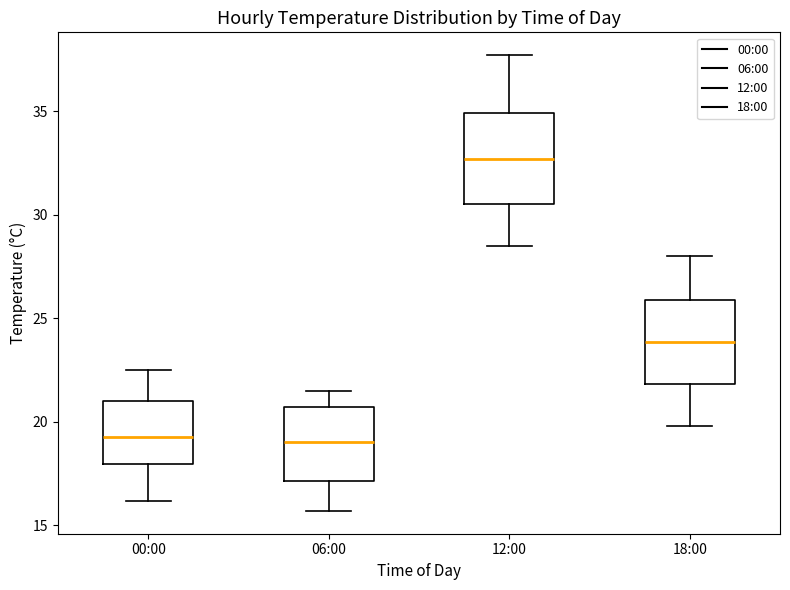

Which box's median line is the highest?

12:00